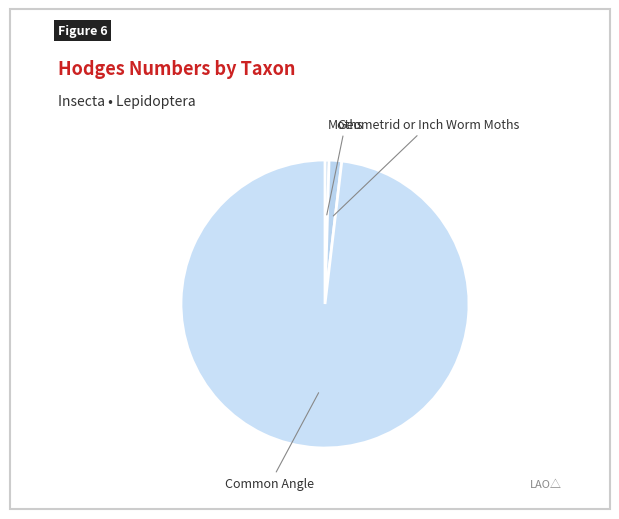

Rank the categories by value from lowest to highest.

Moths, Geometrid or Inch Worm Moths, Common Angle